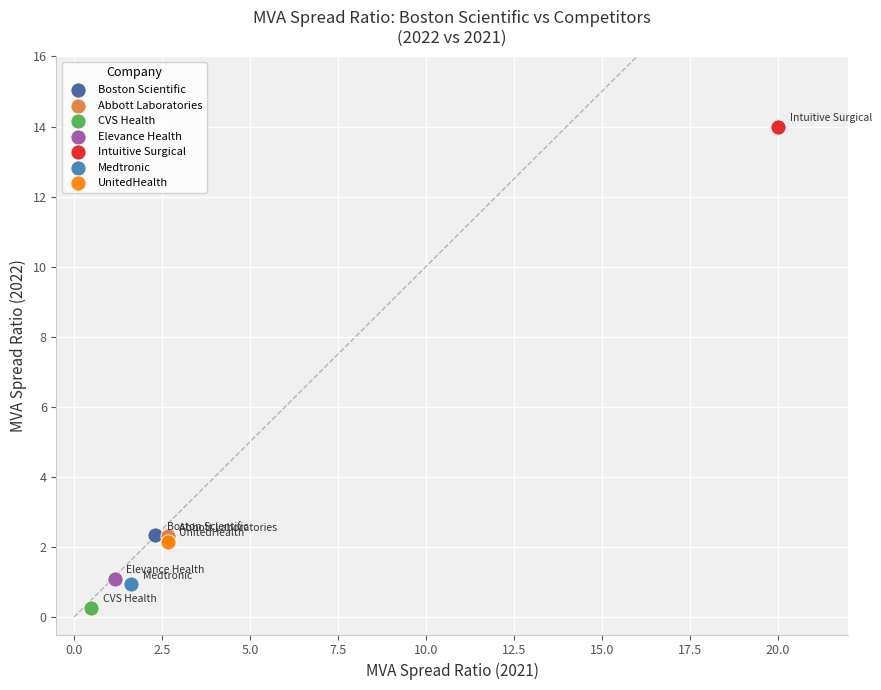

What are all the series names shown in the legend?

Boston Scientific, Abbott Laboratories, CVS Health, Elevance Health, Intuitive Surgical, Medtronic, UnitedHealth